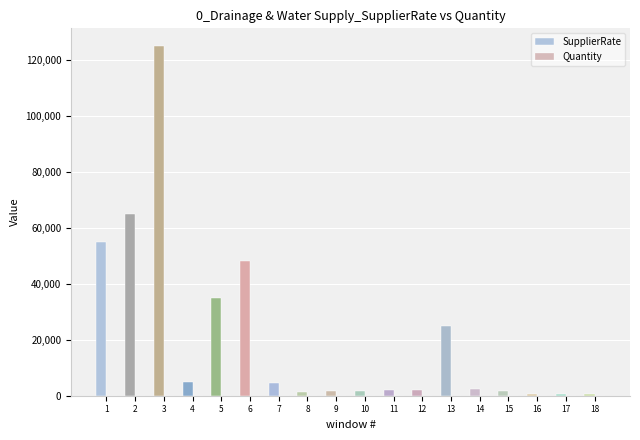

Which series has the widest spread of values?

SupplierRate